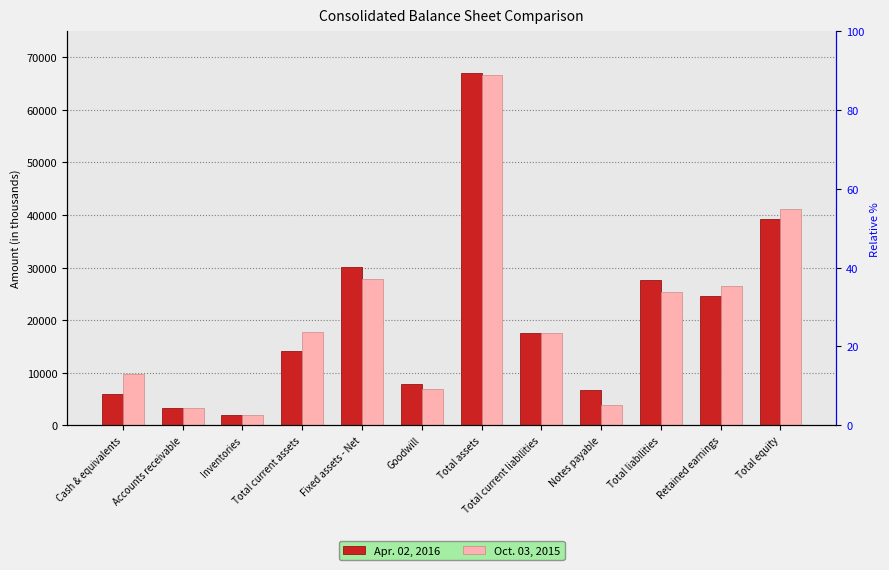

What is the difference between the second highest and minimum values in the Oct. 03, 2015 series?

39275